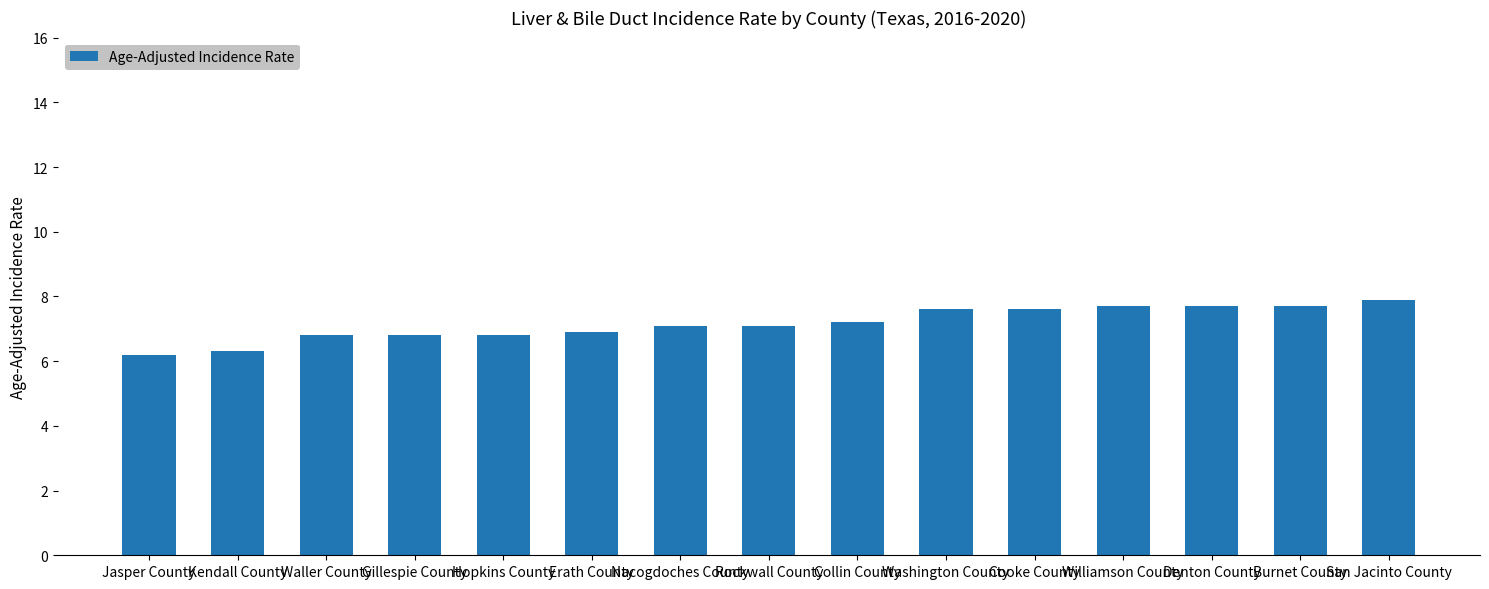

Which has a higher value, Washington County or San Jacinto County?

San Jacinto County